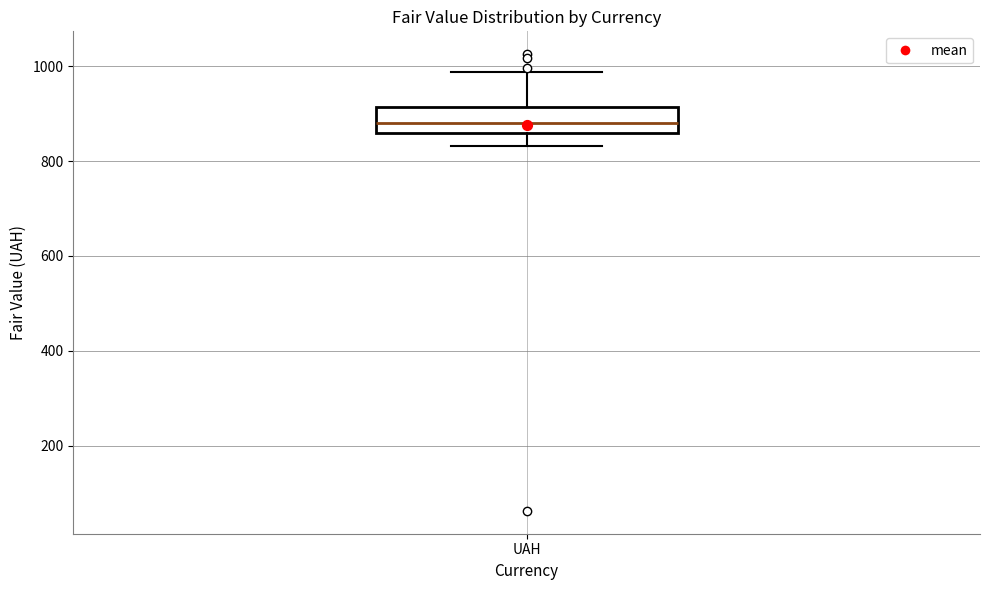

Transcribe this box plot: give where the median line is, the range the box spans, and where the two whiskers end, as read against the y-axis. The values are not printed on the chart, so give them approximately, as read against the axis.

median 880, box 860 to 920, whiskers 840 to 980